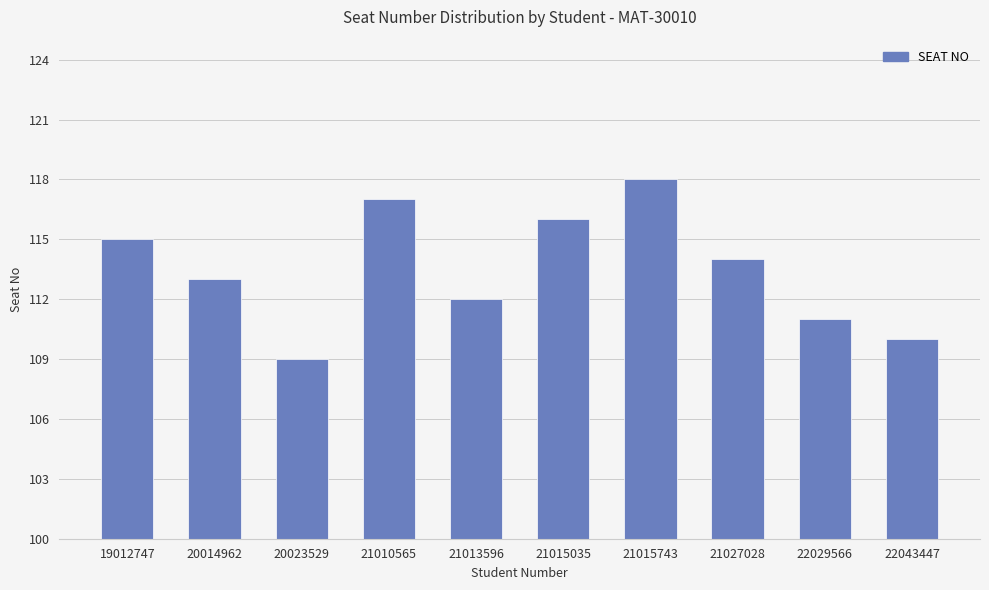

What is the change in value from 20023529 to 21013596?

+3